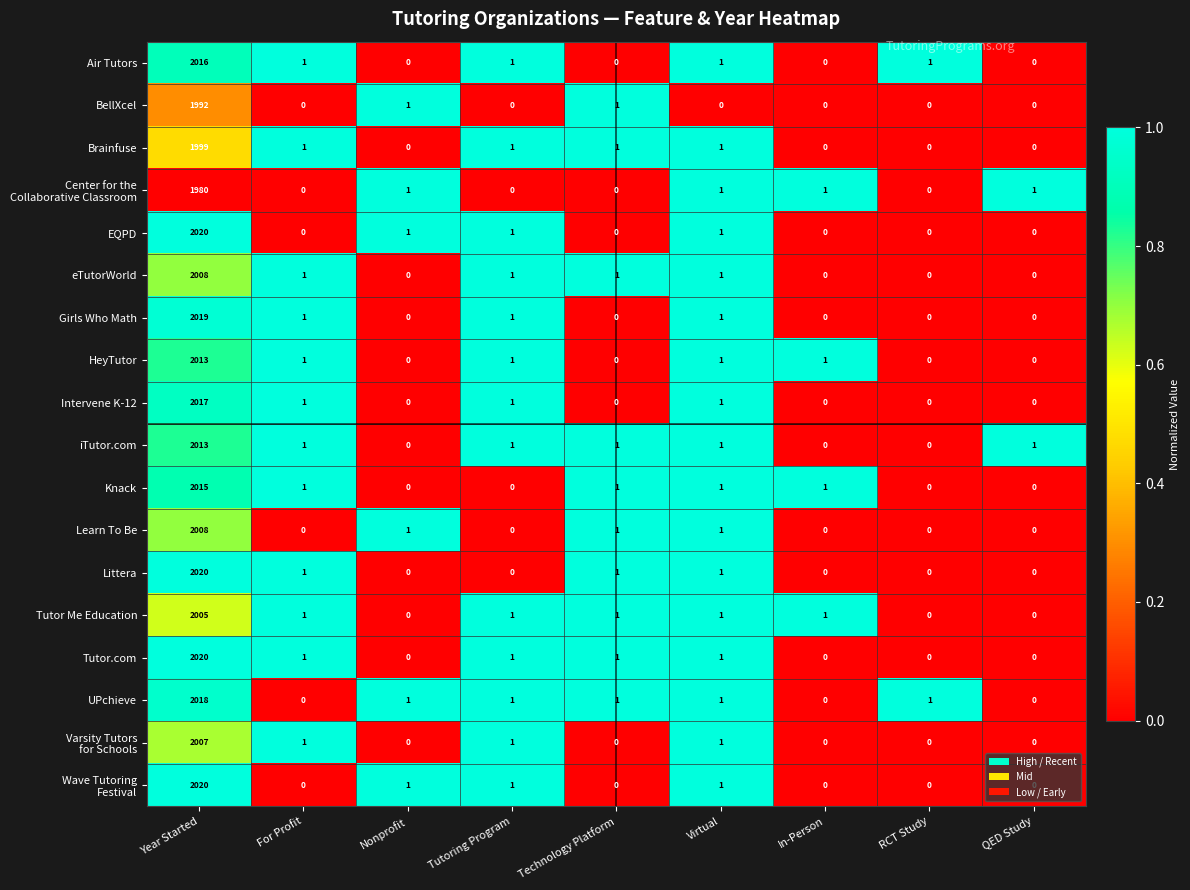

How many categories are shown in the chart?

9